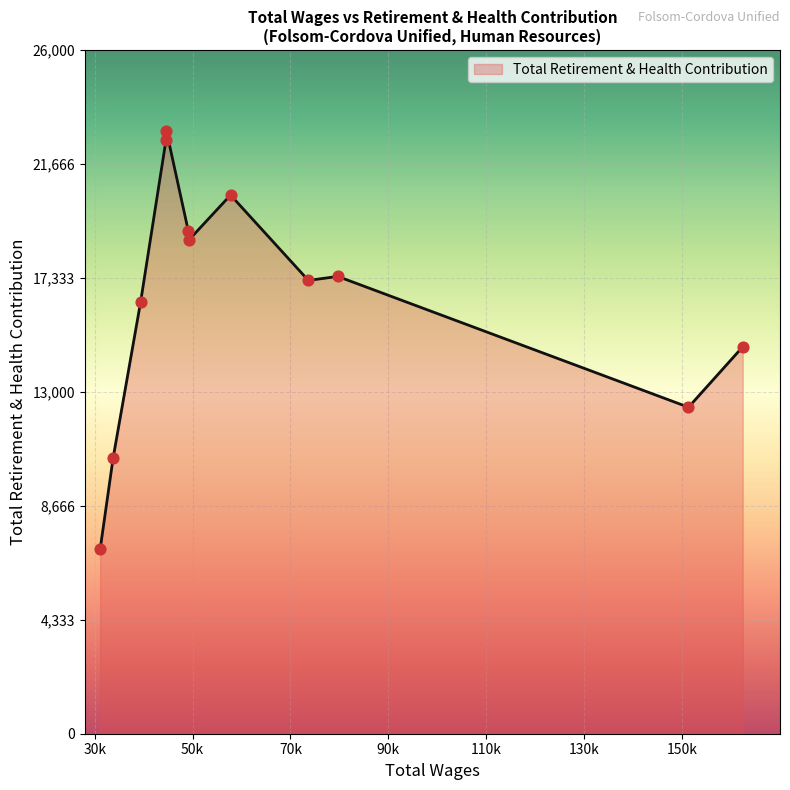

What is the difference between the maximum and minimum values?

15910